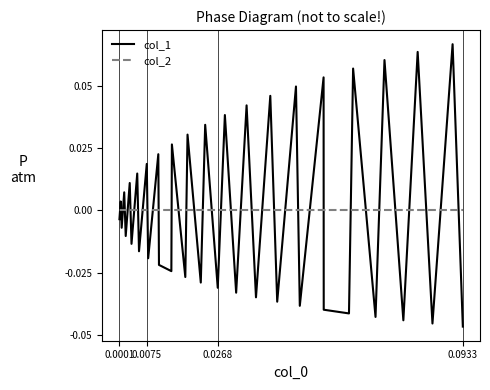

List the series in order of their overall mean, lowest first.

col_2, col_1